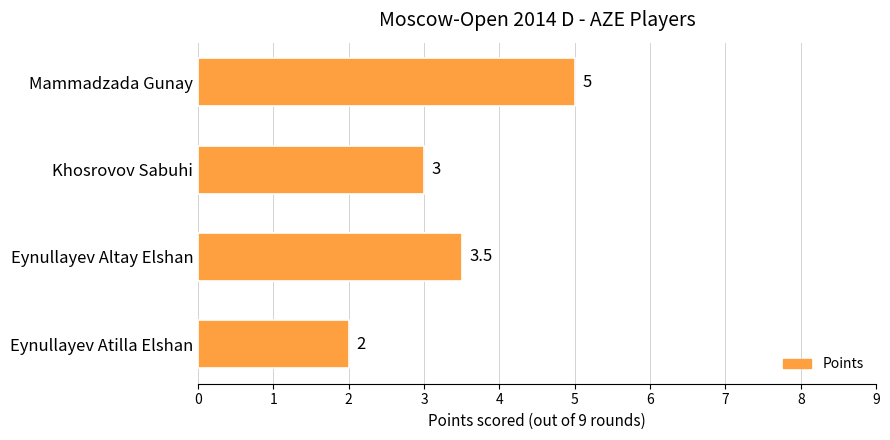

Does the chart contain stacked bars?

No